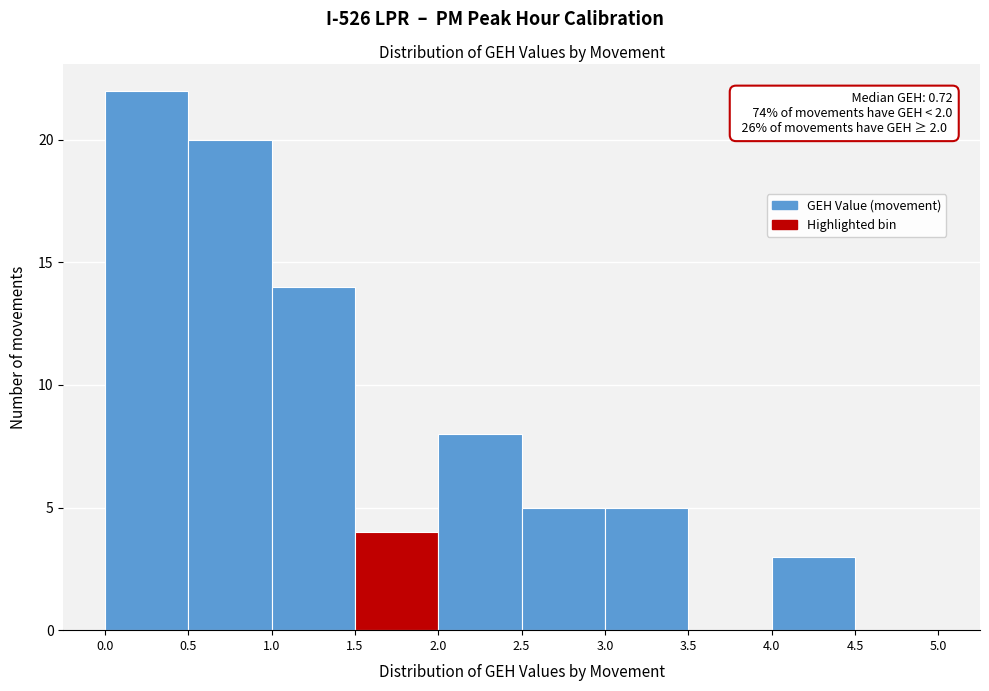

Which range on the x-axis has the tallest bar?

0.0 to 0.5